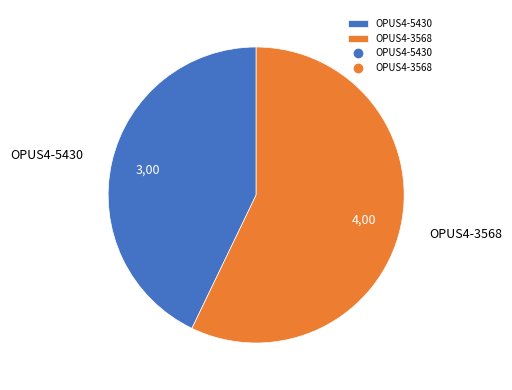

Is the sum of OPUS4-3568 and OPUS4-5430 greater than half?

Yes